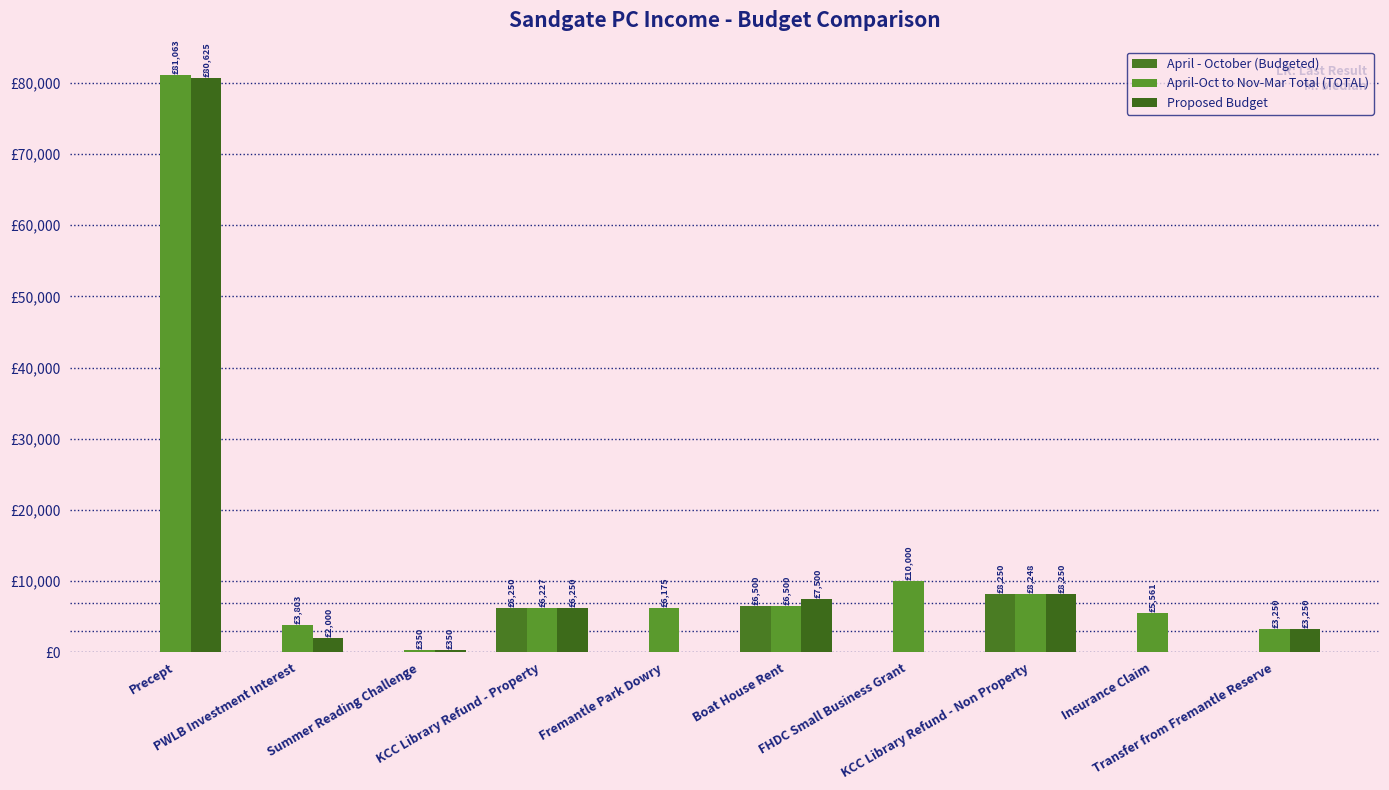

At how many categories does at least one series exceed 63373?

1